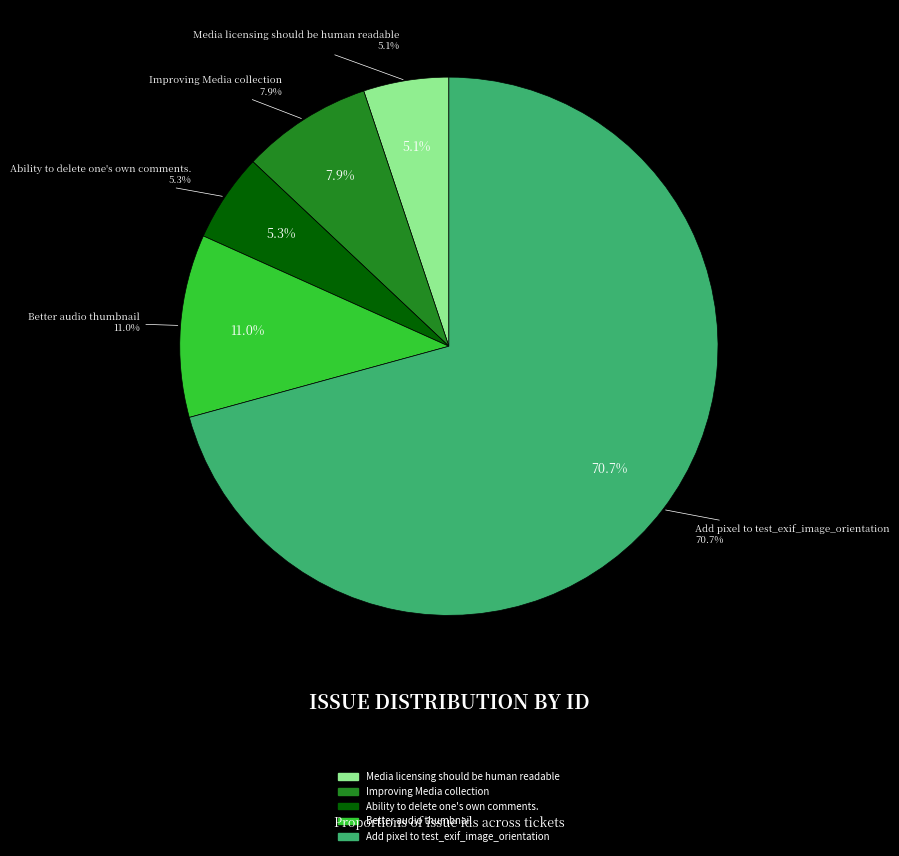

To the nearest percent, what percentage of the pie is Add pixel to test_exif_image_orientation?

71%